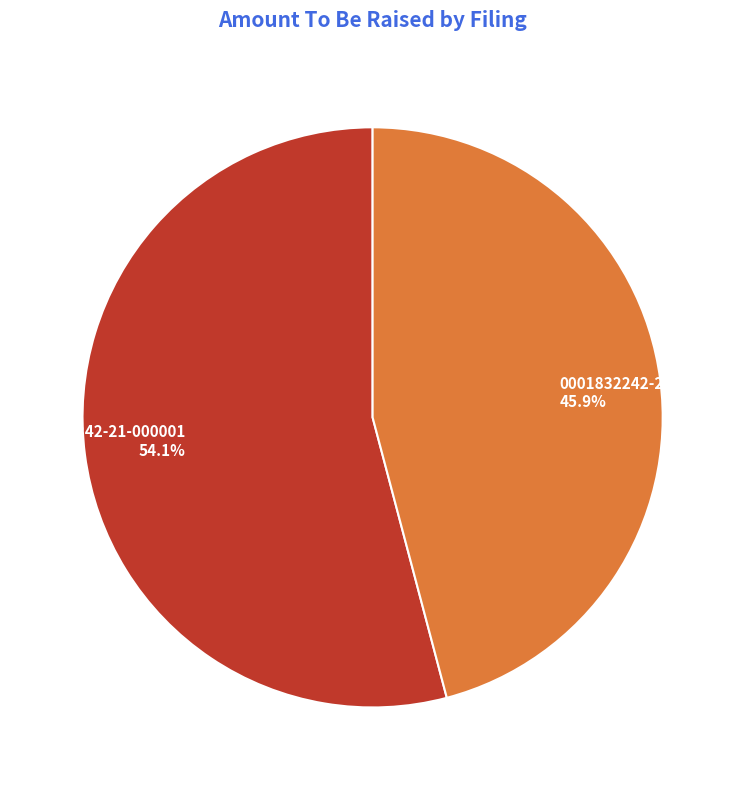

What is the smallest slice in the pie chart?

0001832242-20-000001